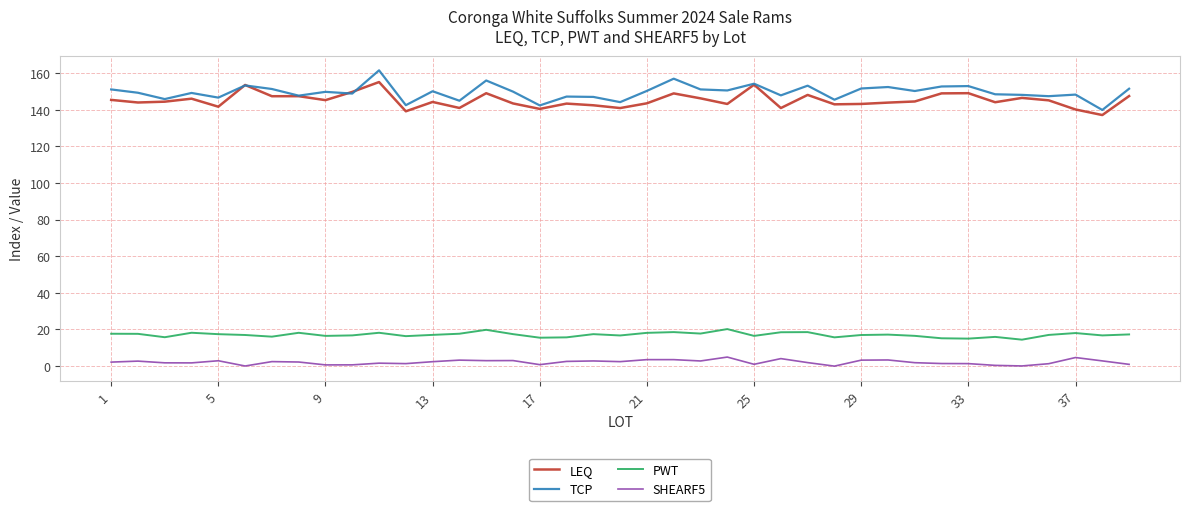

True or false: PWT and LEQ cross at least once.

False